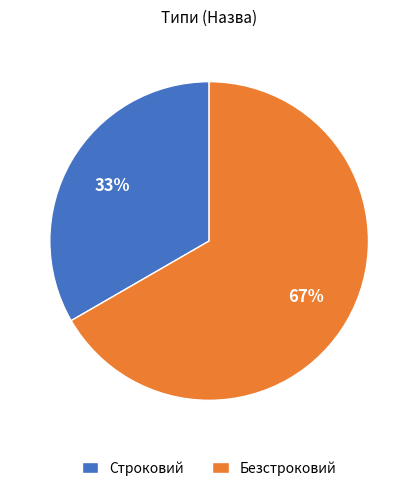

How many slices are in this pie chart?

2